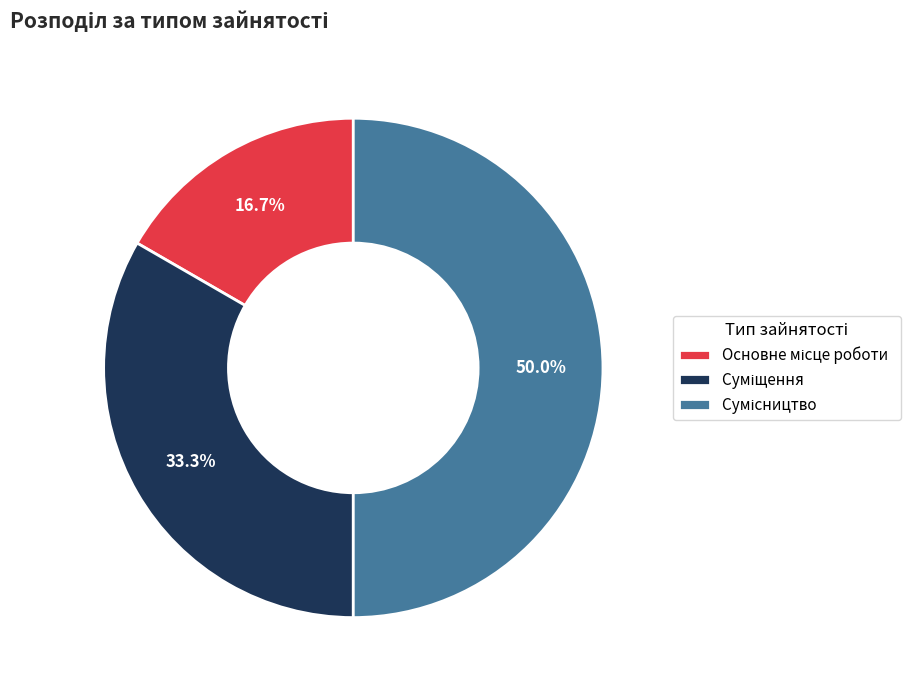

How many slices are in this pie chart?

3